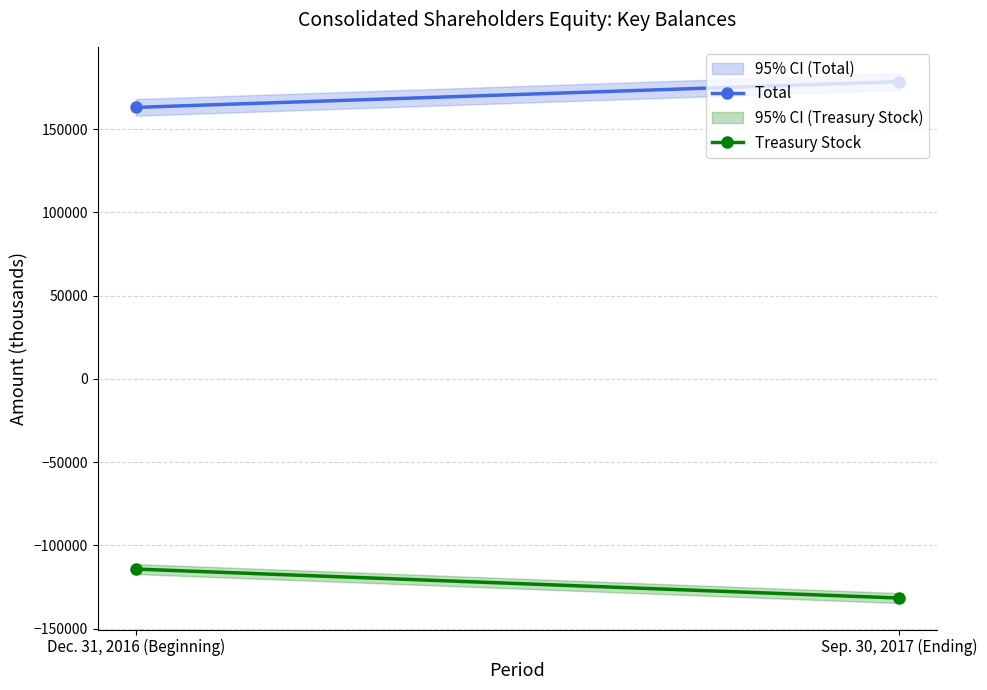

True or false: Total has a value of 248627 at Sep. 30, 2017 (Ending).

False